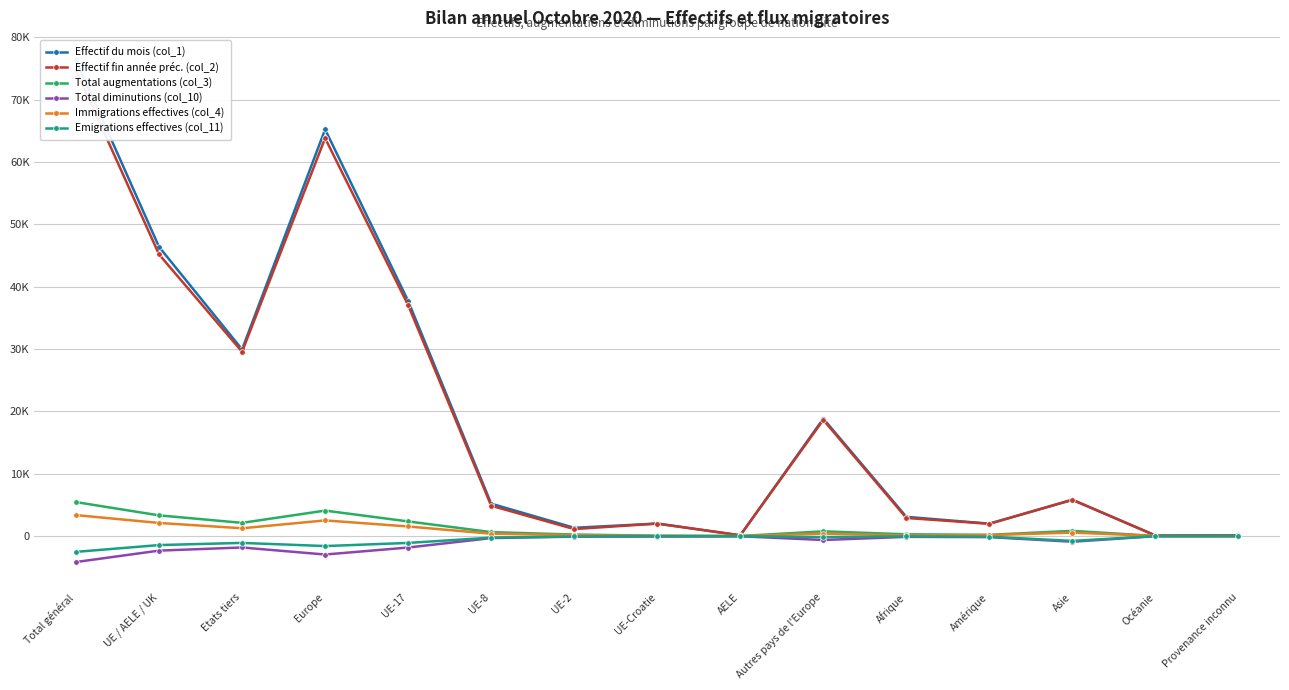

At which label is Total diminutions (col_10) closest to -2080?

UE-17